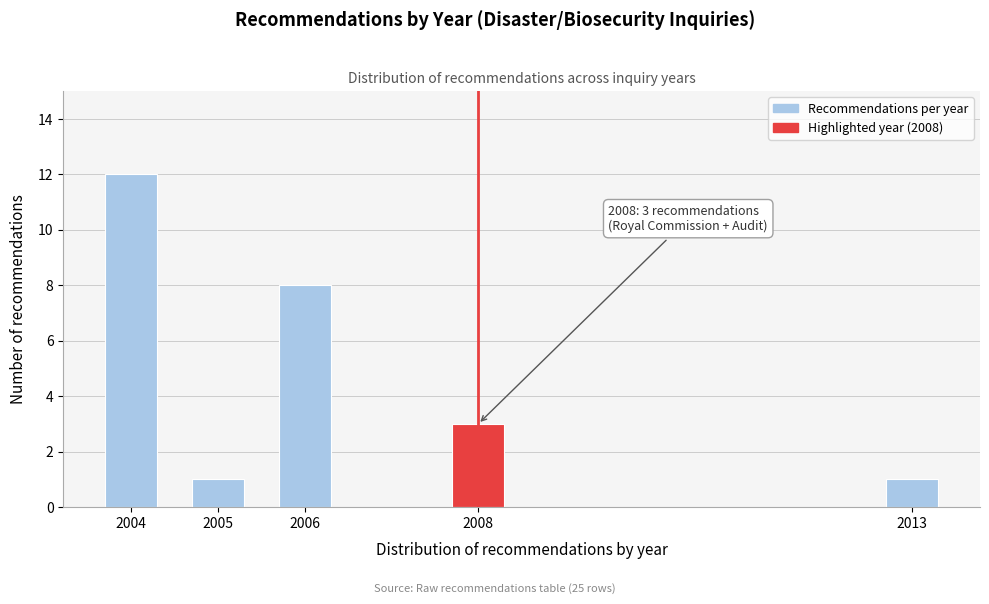

Reading right to left, extract all data points from this chart.

2013=1	2008=3	2006=8	2005=1	2004=12